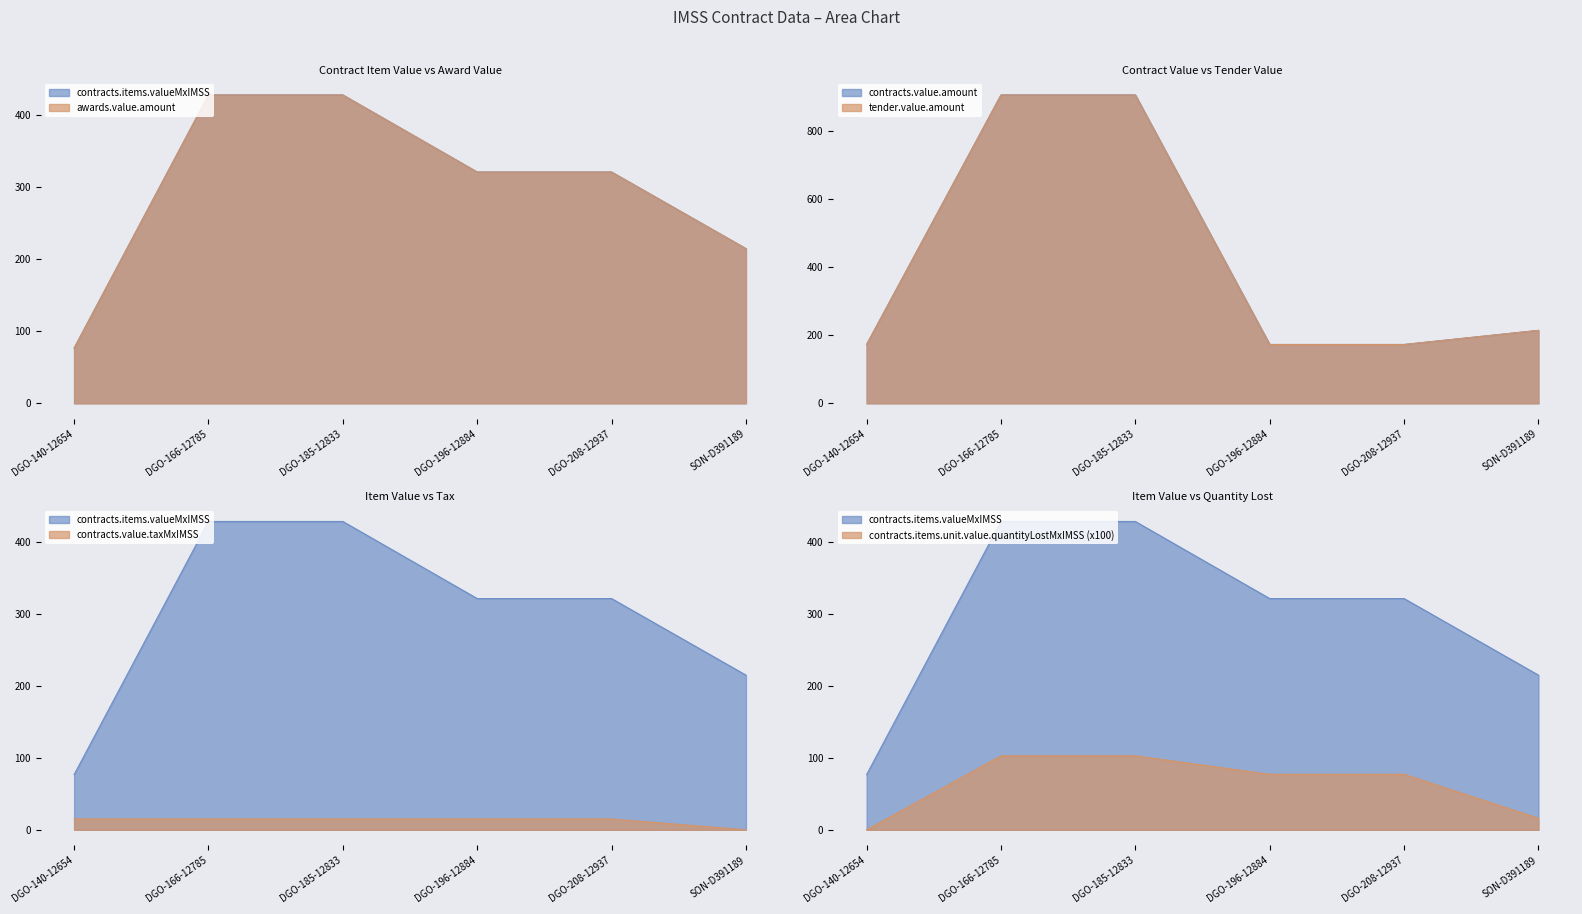

What is the sum of the awards.value.amount values at DGO-185-12833 and DGO-196-12884?

748.7